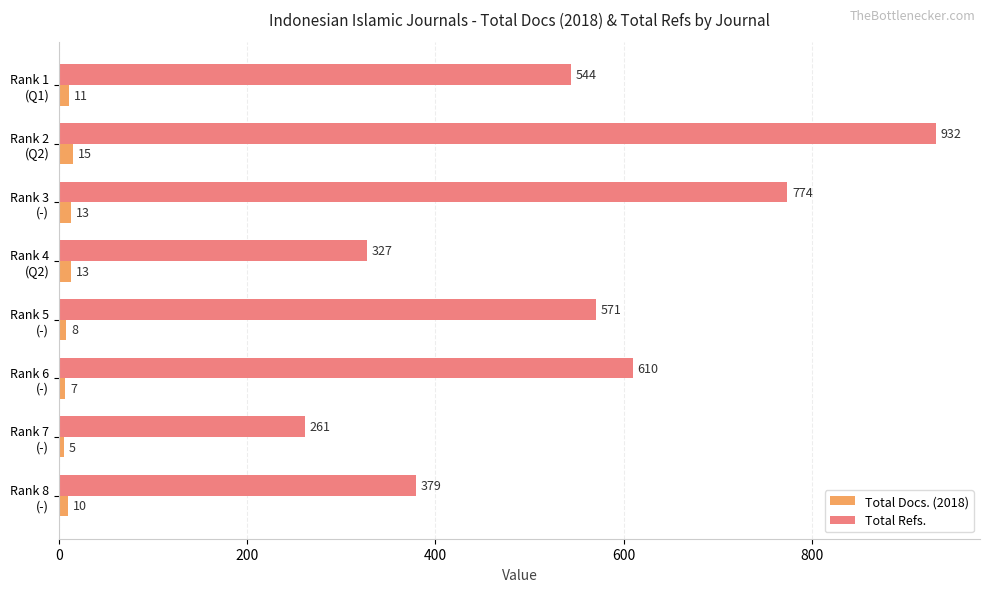

How many categories are shown in the chart?

8